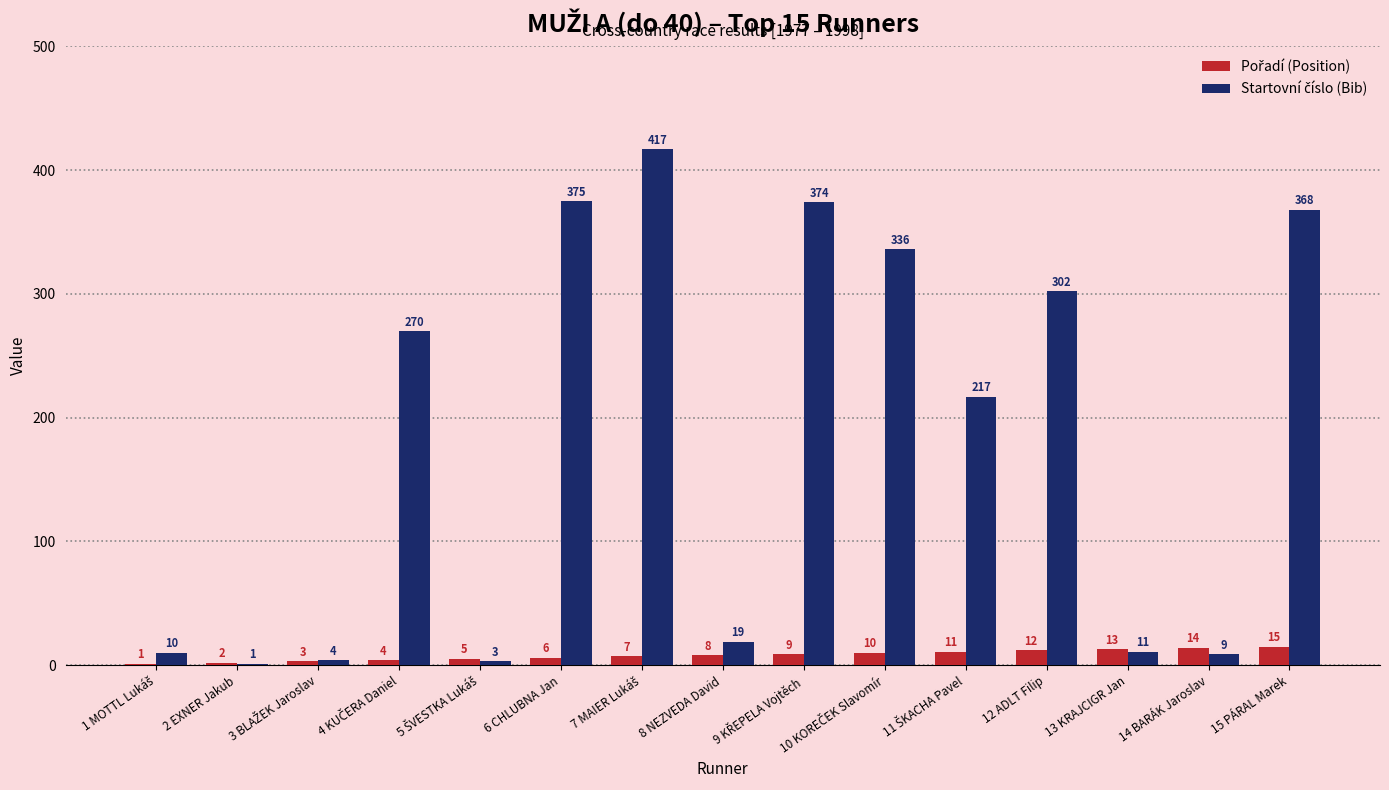

What is the sum of the Pořadí (Position) values at 10 KOREČEK Slavomír and 5 ŠVESTKA Lukáš?

15